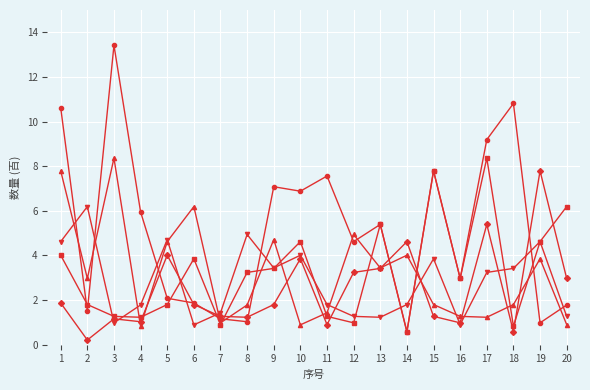

What is the total value across all series at 7?

5.7